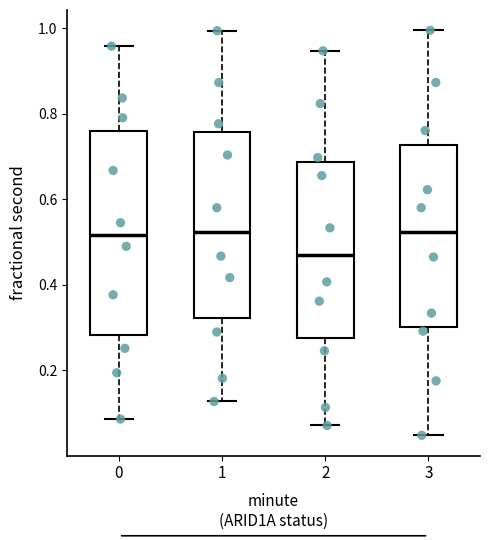

Comparing the boxes themselves (not the whiskers), which one is the tallest?

0